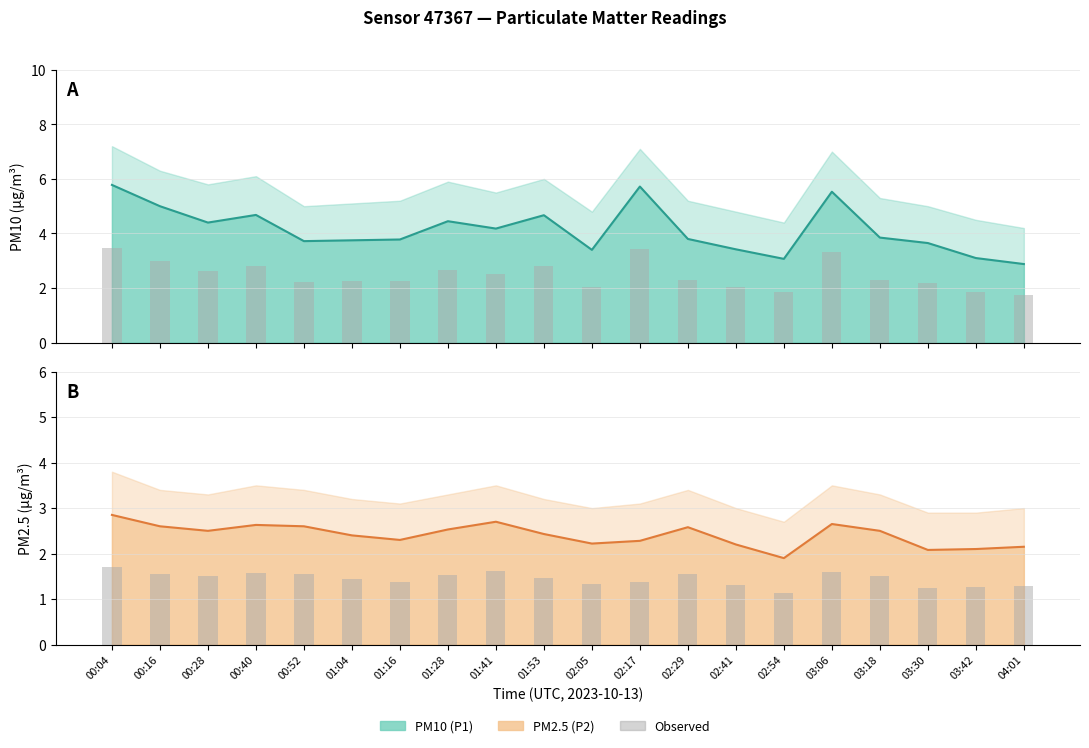

List the labels in order of P2 bar value, largest first.

00:04, 01:41, 03:06, 00:40, 00:16, 00:52, 02:29, 01:28, 00:28, 03:18, 01:53, 01:04, 01:16, 02:17, 02:05, 02:41, 04:01, 03:42, 03:30, 02:54